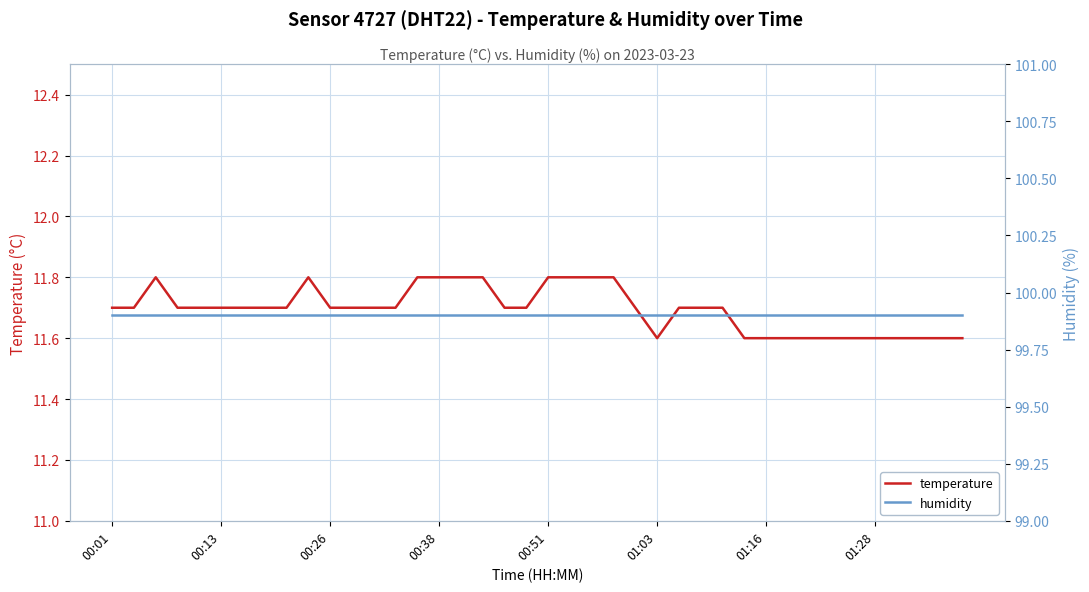

What is the difference between the second highest and second lowest values in the temperature series?

0.2